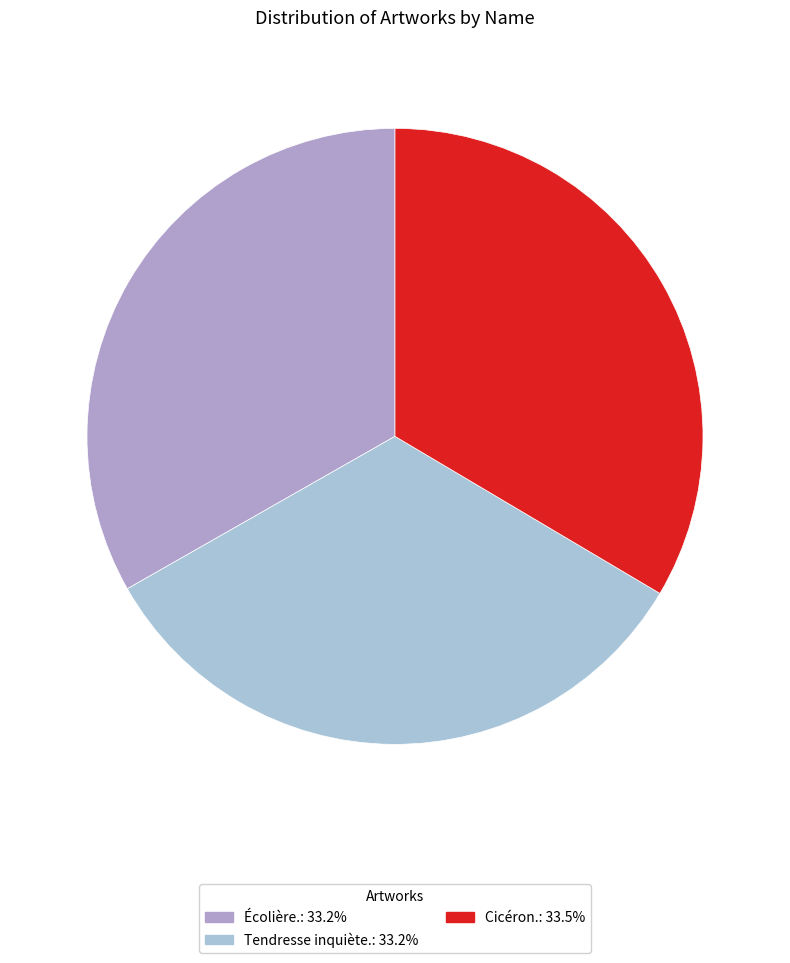

How many slices are in this pie chart?

3